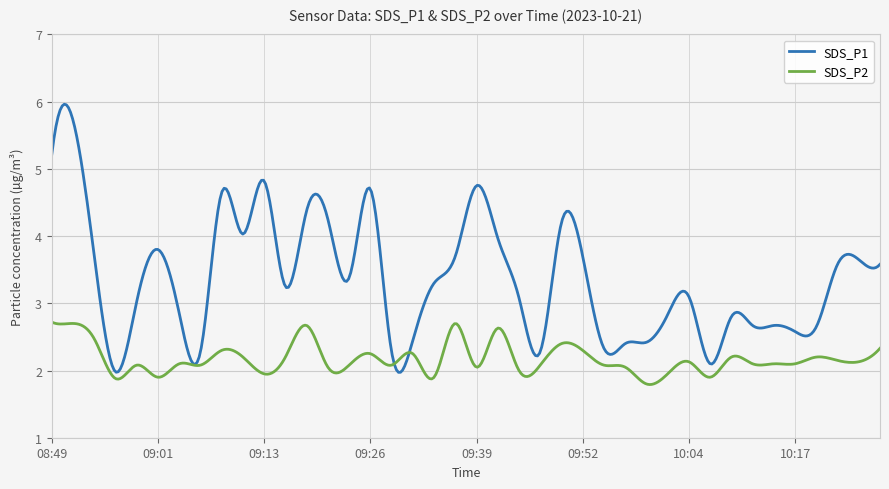

True or false: SDS_P1 has more than 0 points higher than both neighbors.

True